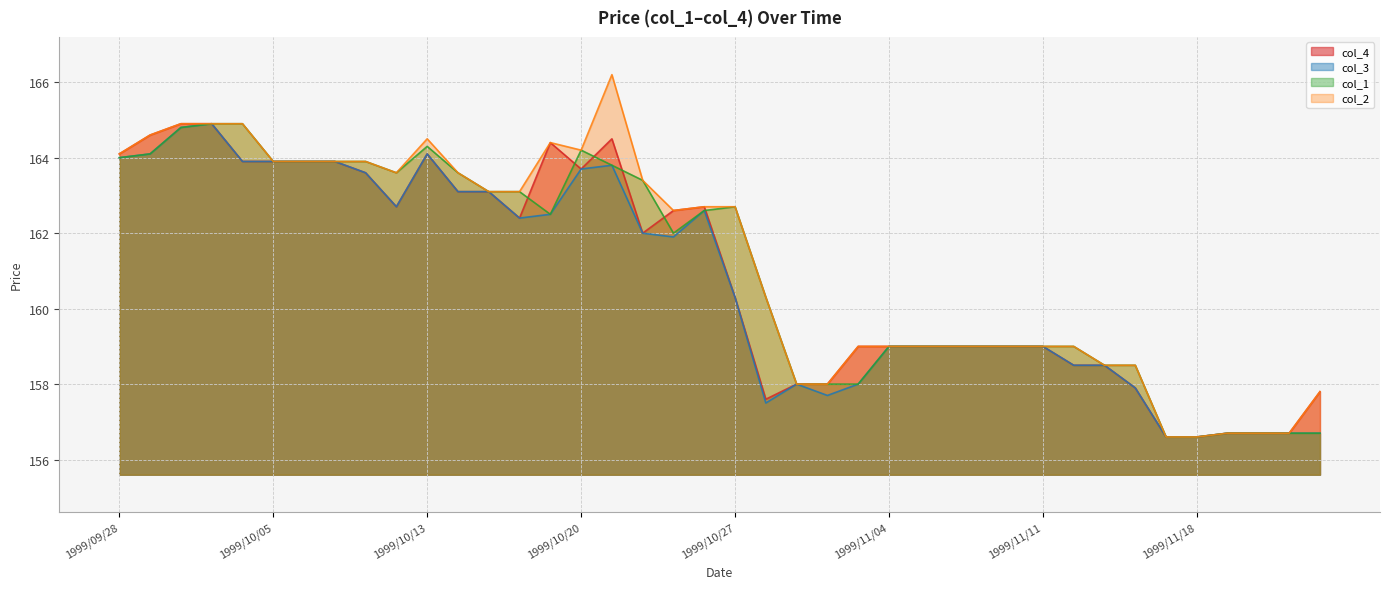

Which category has the highest value in the col_3 series?

1999/10/01